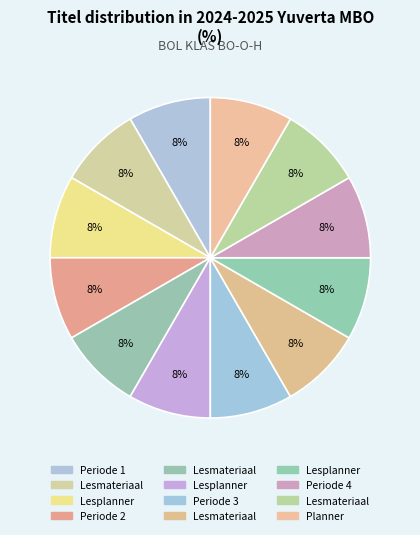

Which slice is the smallest?

Periode 1